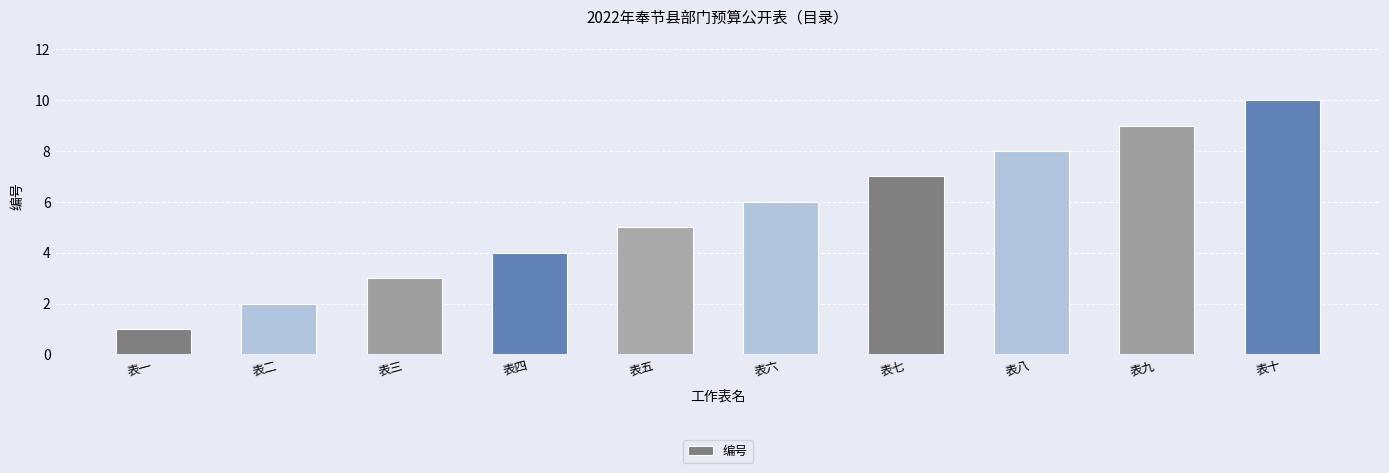

What is the label of the 9th bar from the right?

表二